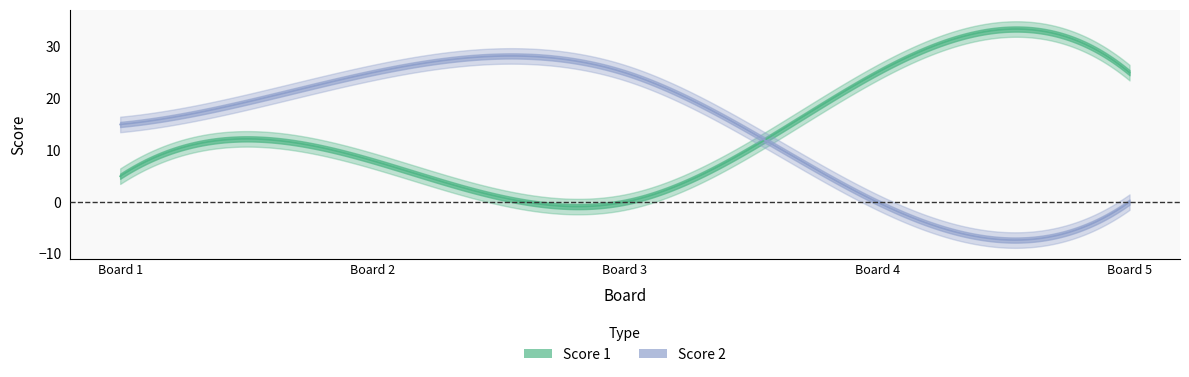

True or false: Score 2 has more than 2 points higher than both neighbors.

False